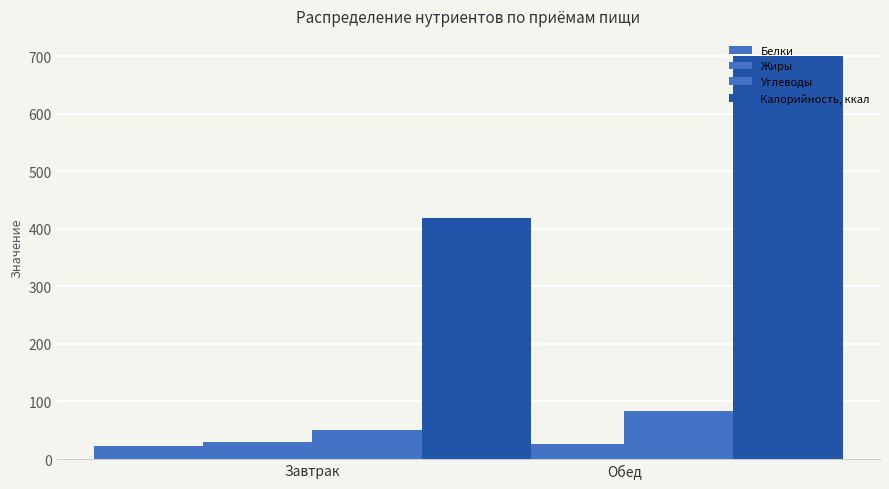

Where is Жиры nearest to the value 28?

Обед